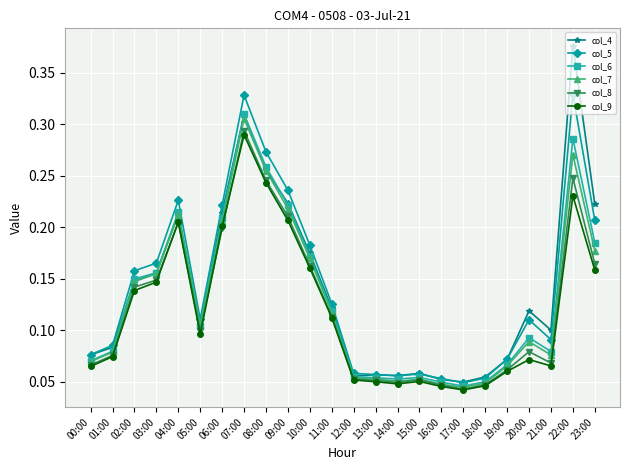

True or false: col_5 and col_7 intersect in this chart.

False